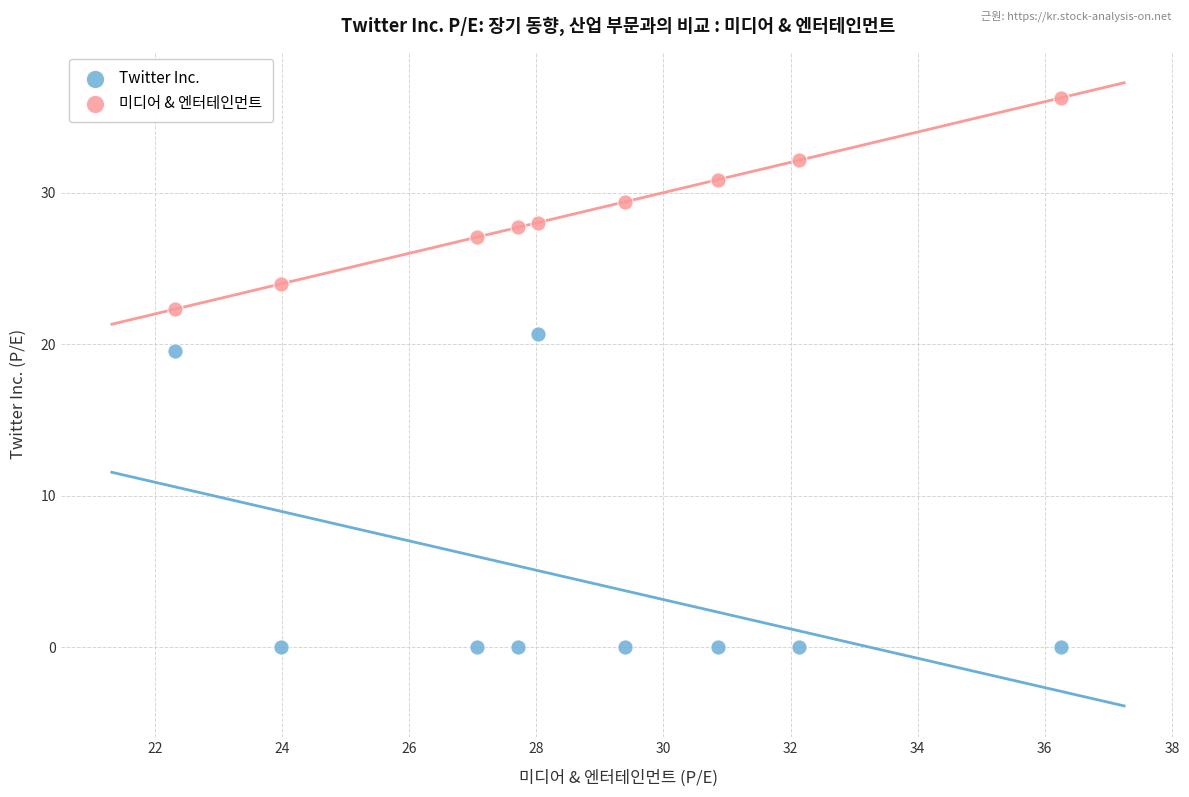

Across all series, what Y value is closest to 18?

19.6